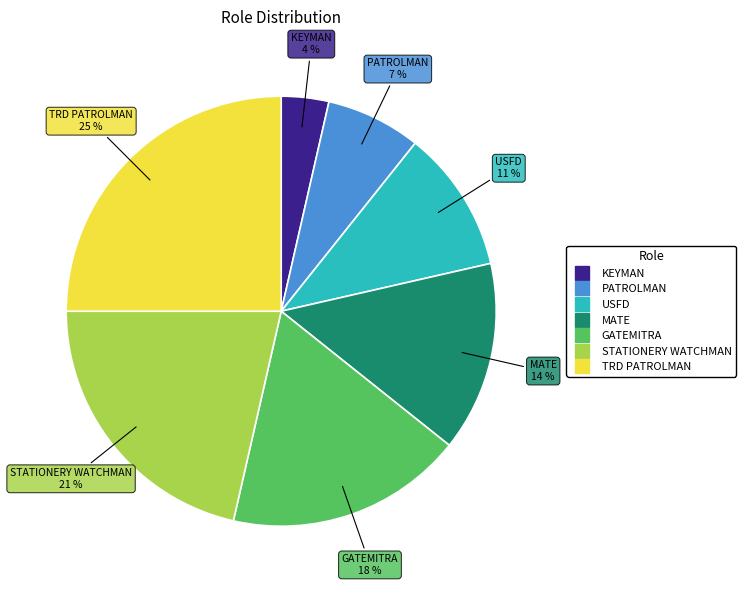

Is there a majority slice in this chart?

No